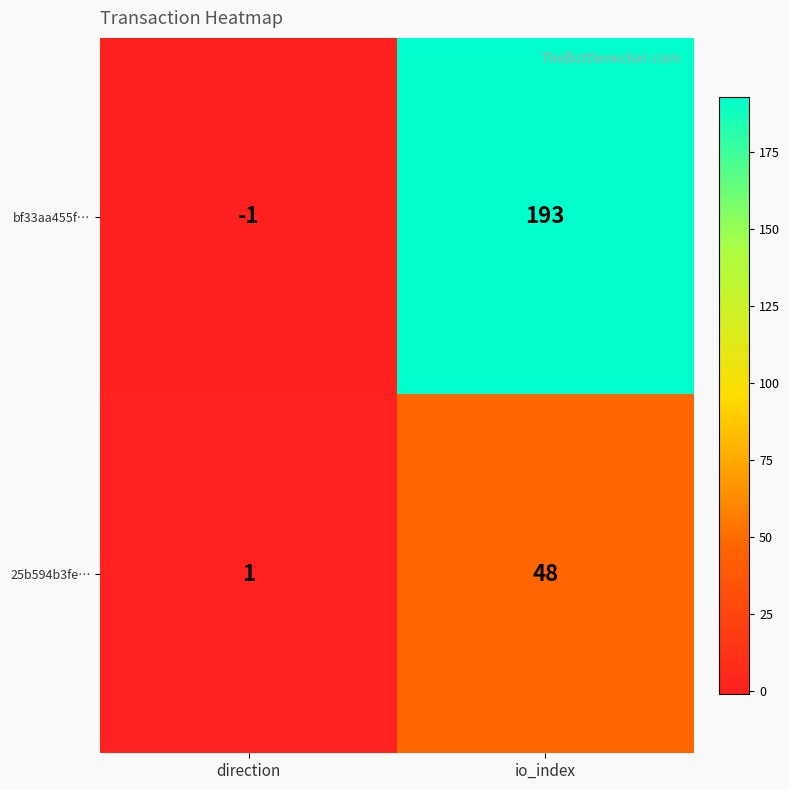

Which series has the widest spread of values?

bf33aa455f…